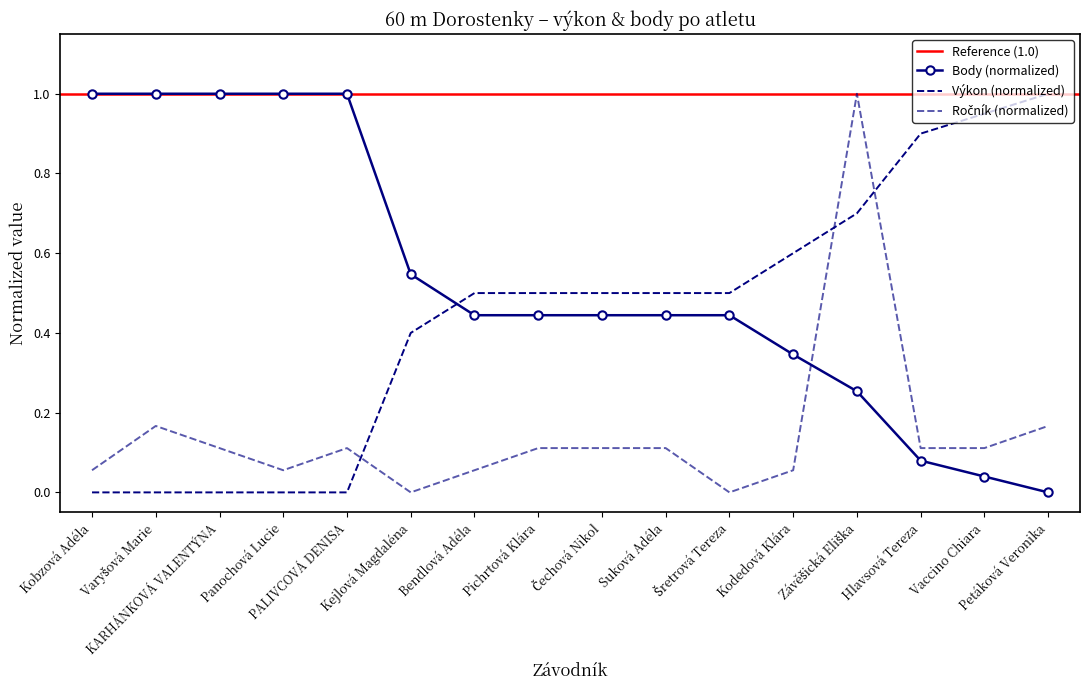

Between Varyšová Marie and Pichrtová Klára, which series saw the biggest shift?

Body